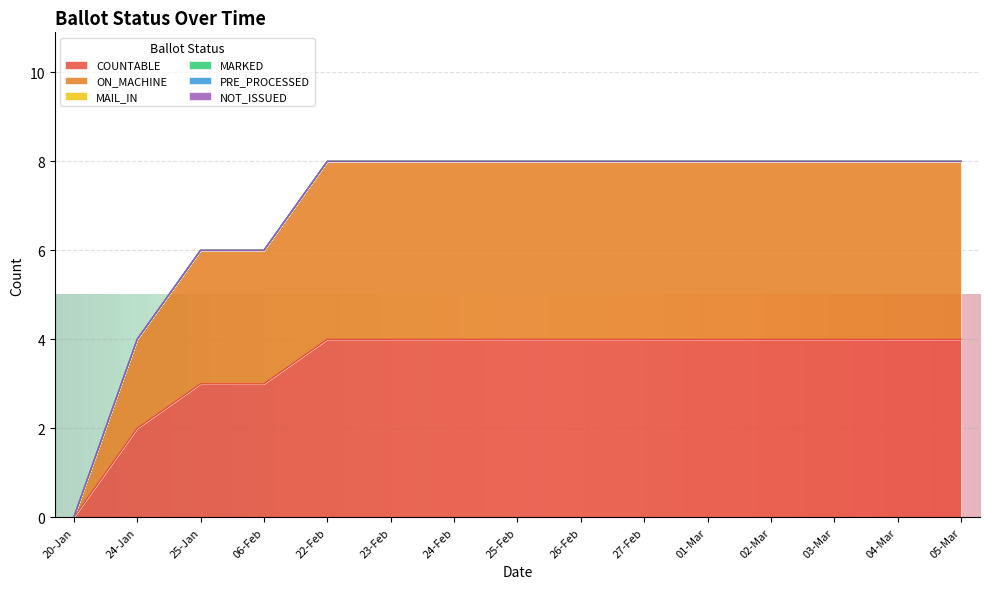

Which label corresponds to the smallest value in the chart?

20-Jan